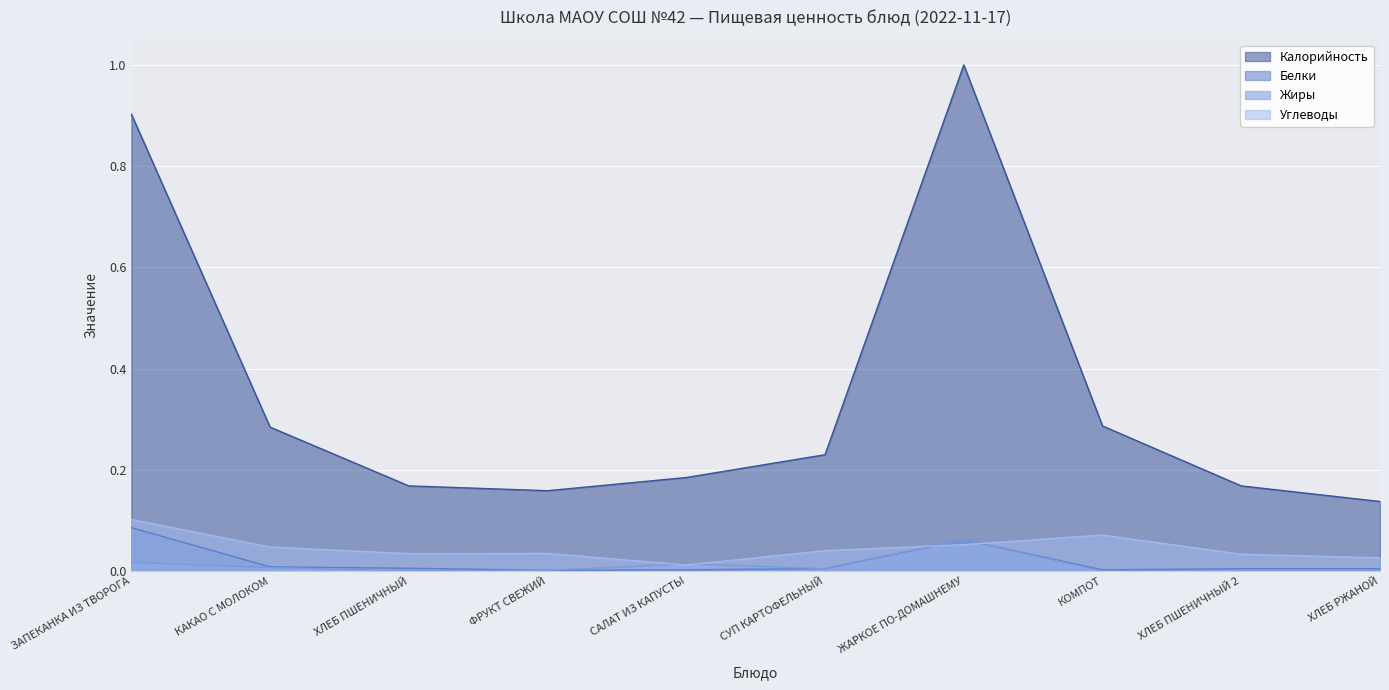

Which series changed the most between ЗАПЕКАНКА ИЗ ТВОРОГА and ХЛЕБ ПШЕНИЧНЫЙ 2?

Калорийность